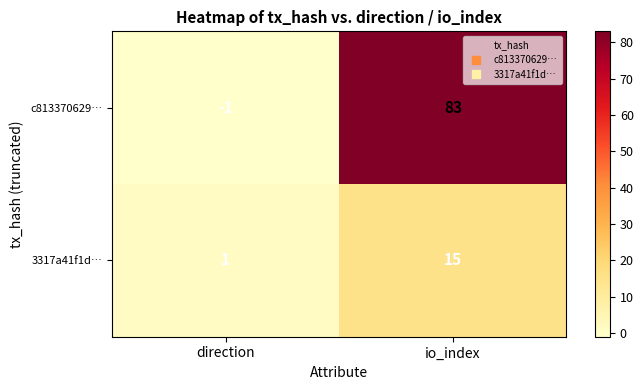

At how many categories does at least one series exceed 30?

1